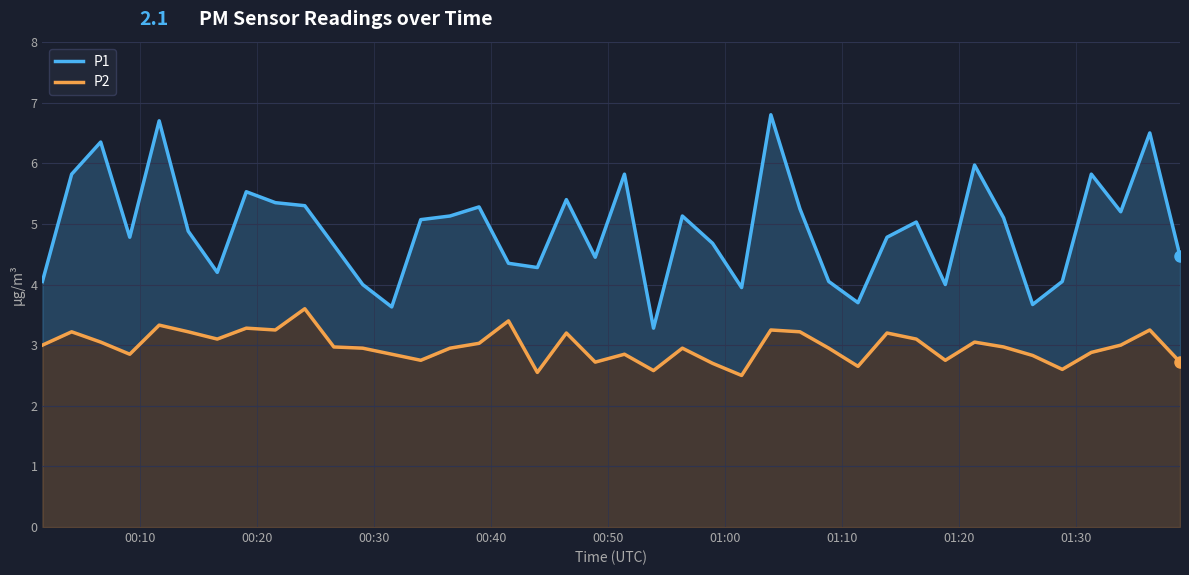

True or false: P2 and P1 cross at least once.

False